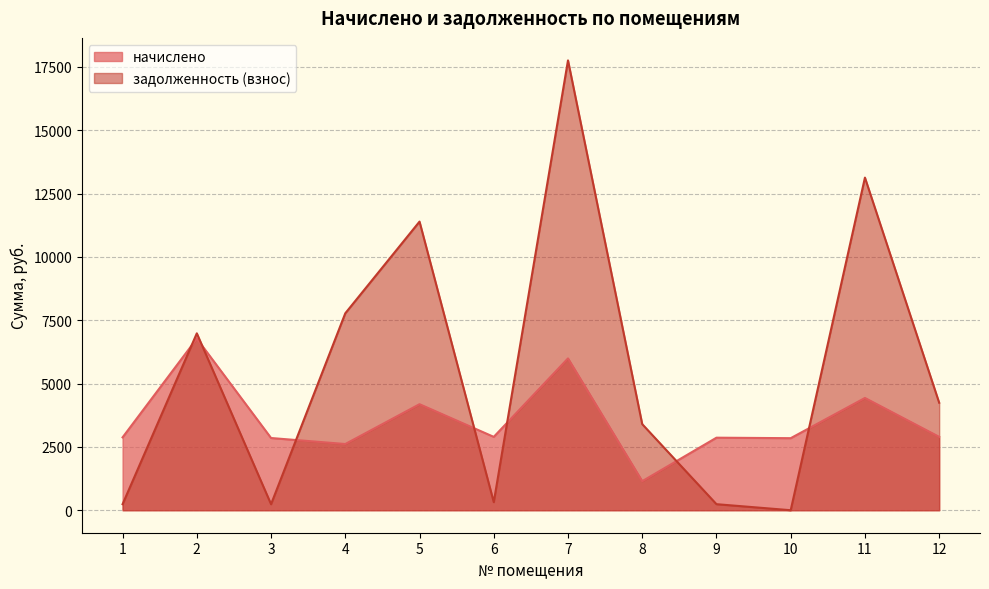

Reading right to left, what are all the values shown in this chart?

начислено: 12=2896.6	11=4432.3	10=2844.7	9=2864.2	8=1147.0	7=5994.0	6=2896.6	5=4186.1	4=2614.1	3=2851.2	2=6775.4	1=2877.1
задолженность (взнос): 12=4244.4	11=13131.8	10=0.2	9=238.7	8=3398.4	7=17760.0	6=318.4	5=11395.2	4=7775.6	3=237.6	2=6984.0	1=239.0